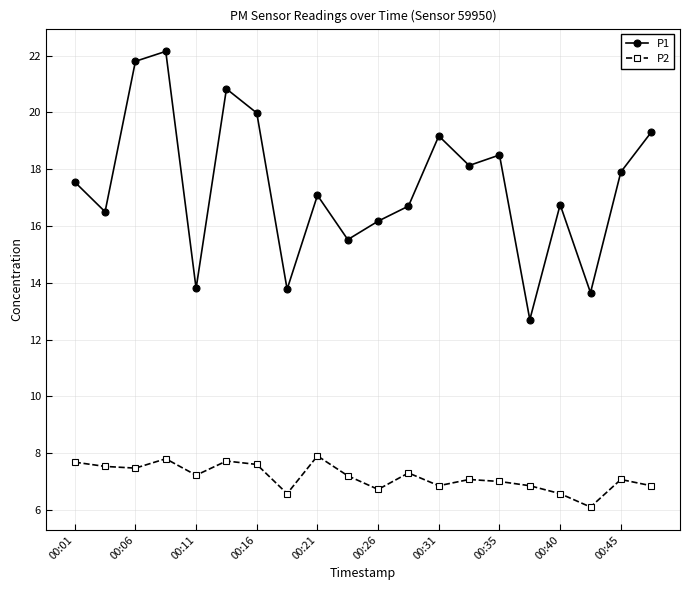

At how many categories does at least one series exceed 18?

8